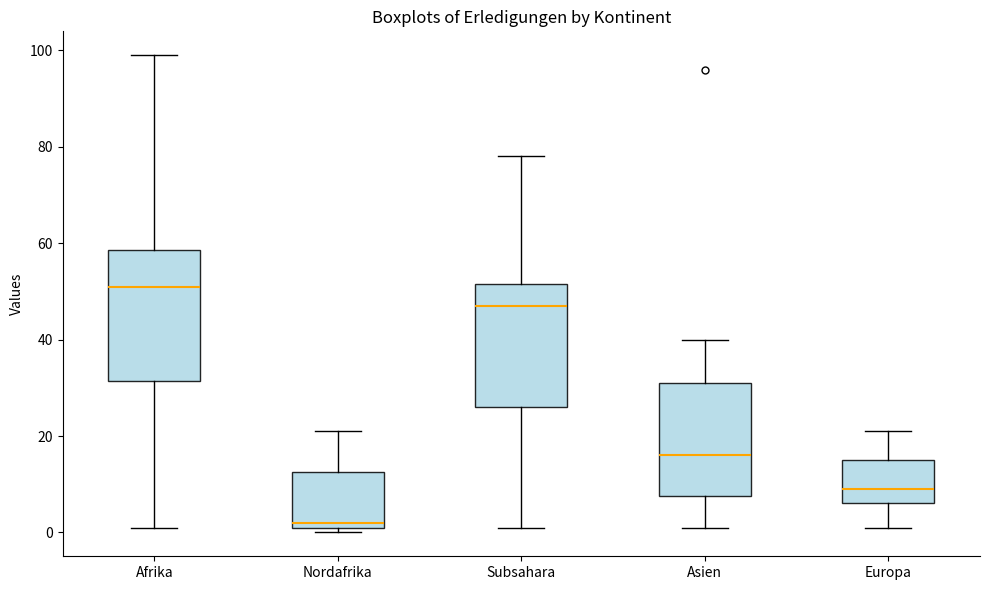

Where is the upper edge of the box for Europa on the y-axis? The values are not printed on the chart, so give them approximately, as read against the axis.

16